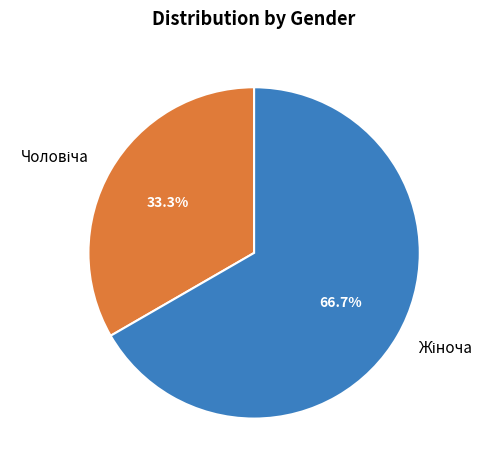

Is there any slice that represents more than half of the pie?

Yes